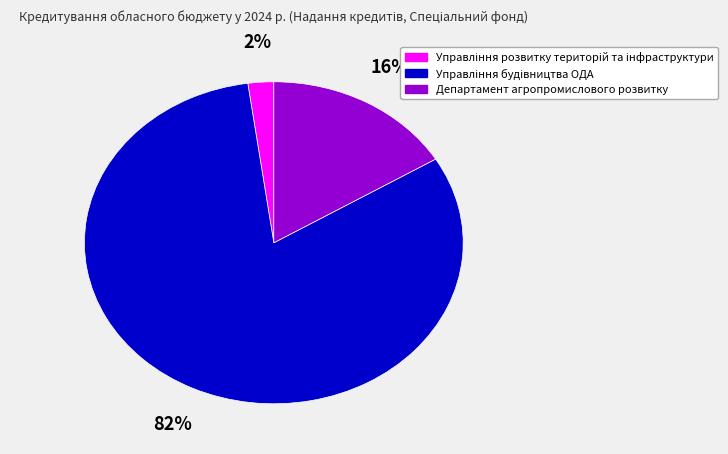

Count the number of slices in the pie.

3